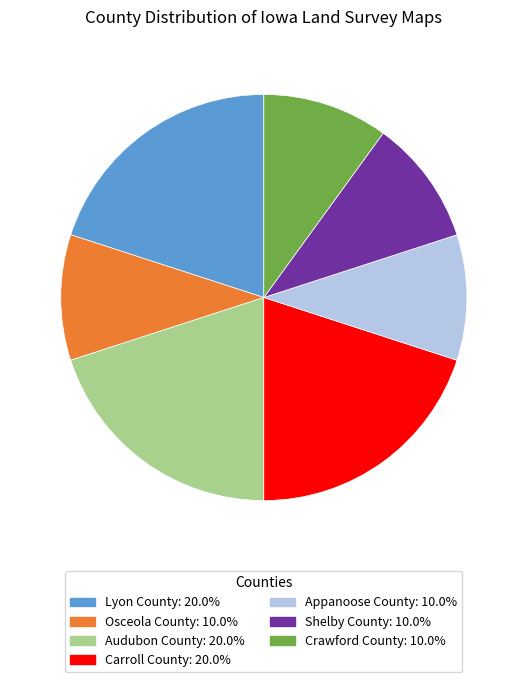

Is there any slice that represents more than half of the pie?

No